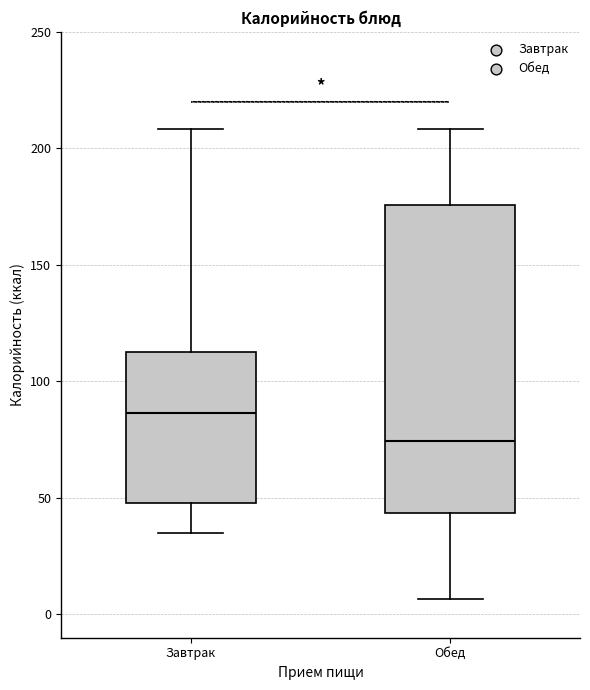

Which box's median line is the highest?

Завтрак